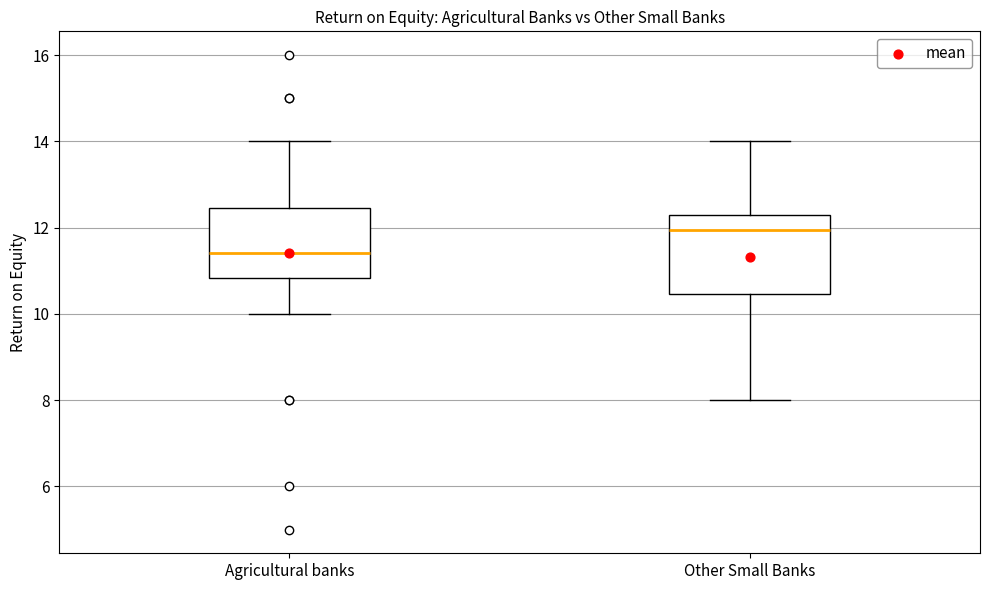

Reading left to right, read every box against the y-axis: the position of its median line, the range the box covers, and the ends of its whiskers. The values are not printed on the chart, so give them approximately, as read against the axis.

Agricultural banks: median 11.4, box 10.8 to 12.4, whiskers 10.0 to 14.0
Other Small Banks: median 12.0, box 10.4 to 12.4, whiskers 8.0 to 14.0